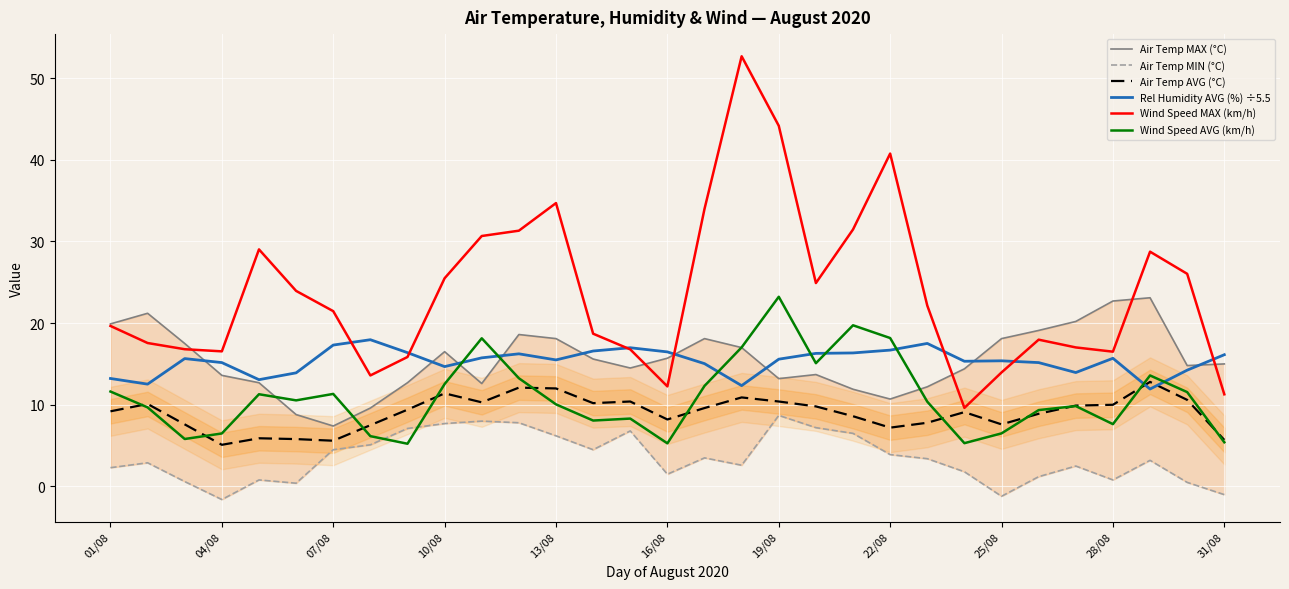

The value of Air Temp AVG (°C) at 25/08 is 7.6. True or false?

True